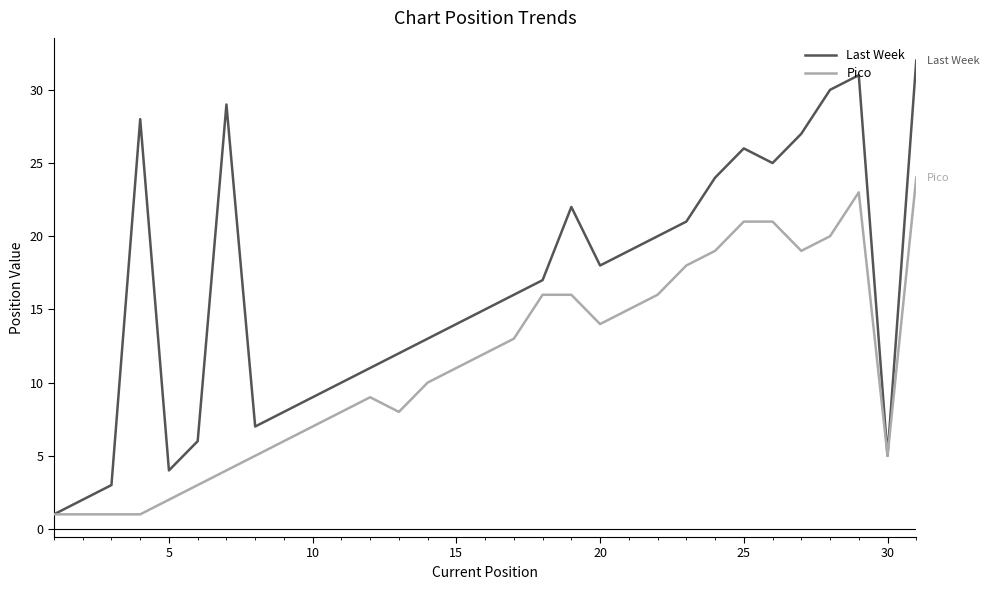

How many lines are shown in the chart?

2